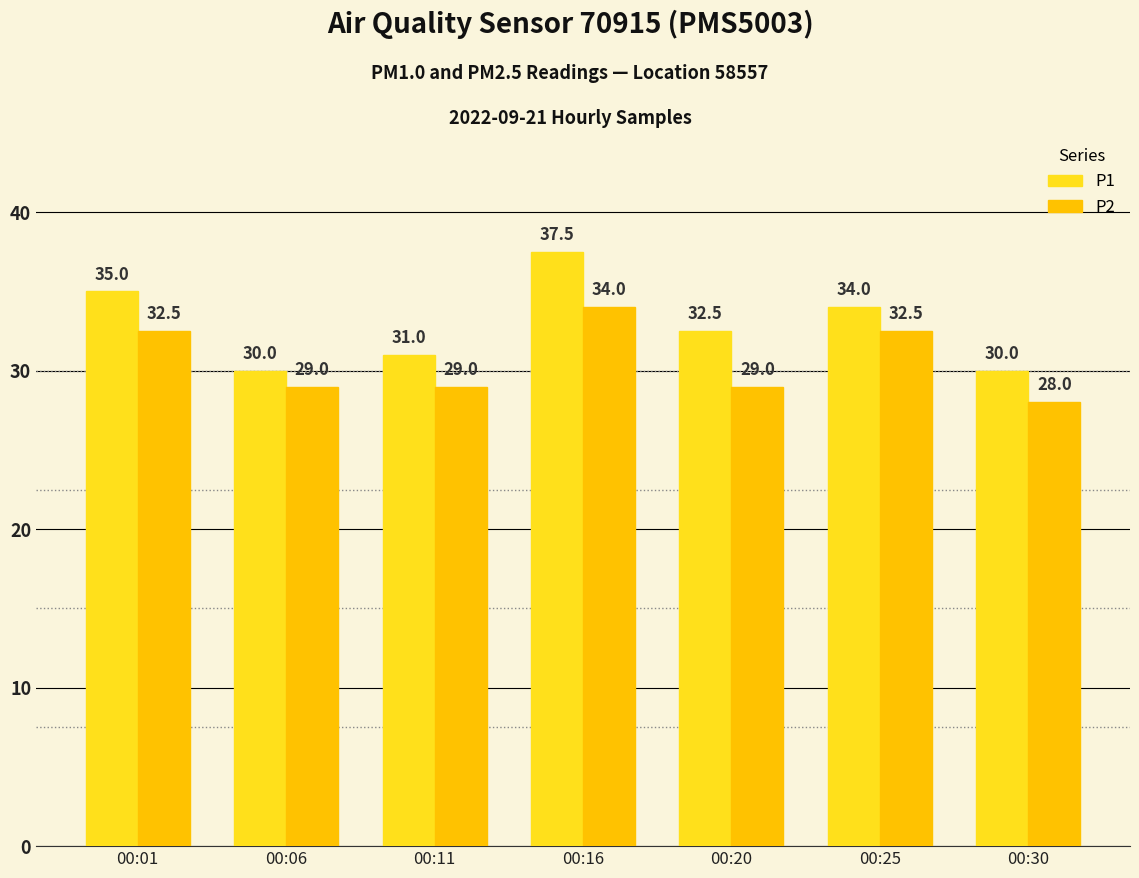

At 00:16, list the series in order from smallest to largest.

P2, P1